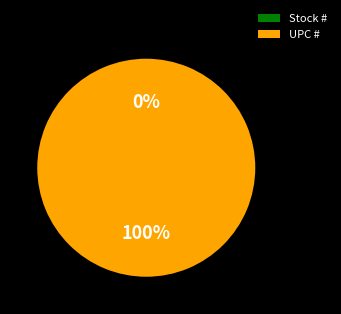

To the nearest percent, what is the difference between the Stock # and UPC # slice percentages?

100%